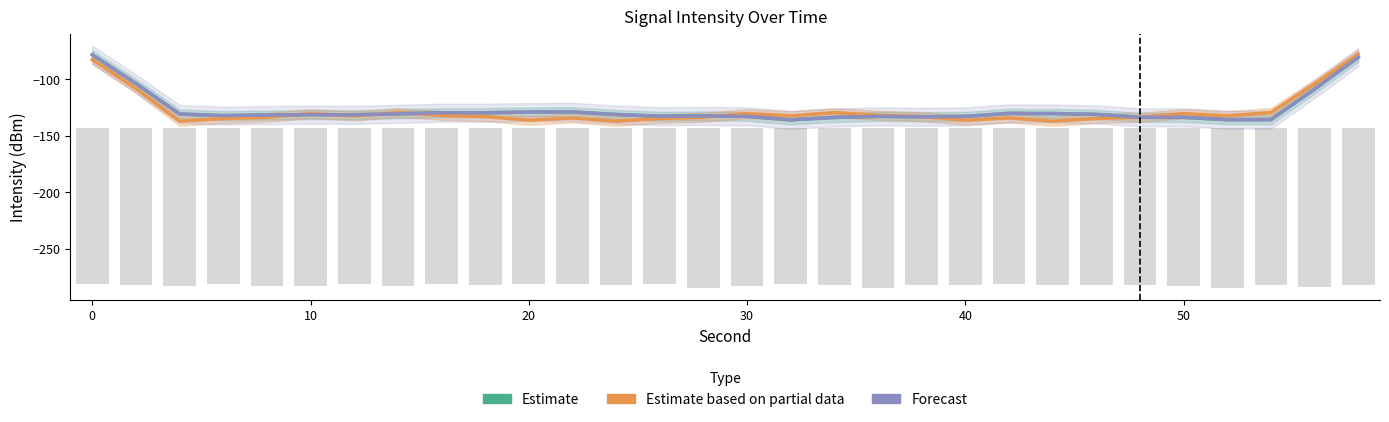

What is the difference between the maximum and minimum values in the Estimate series?

57.5